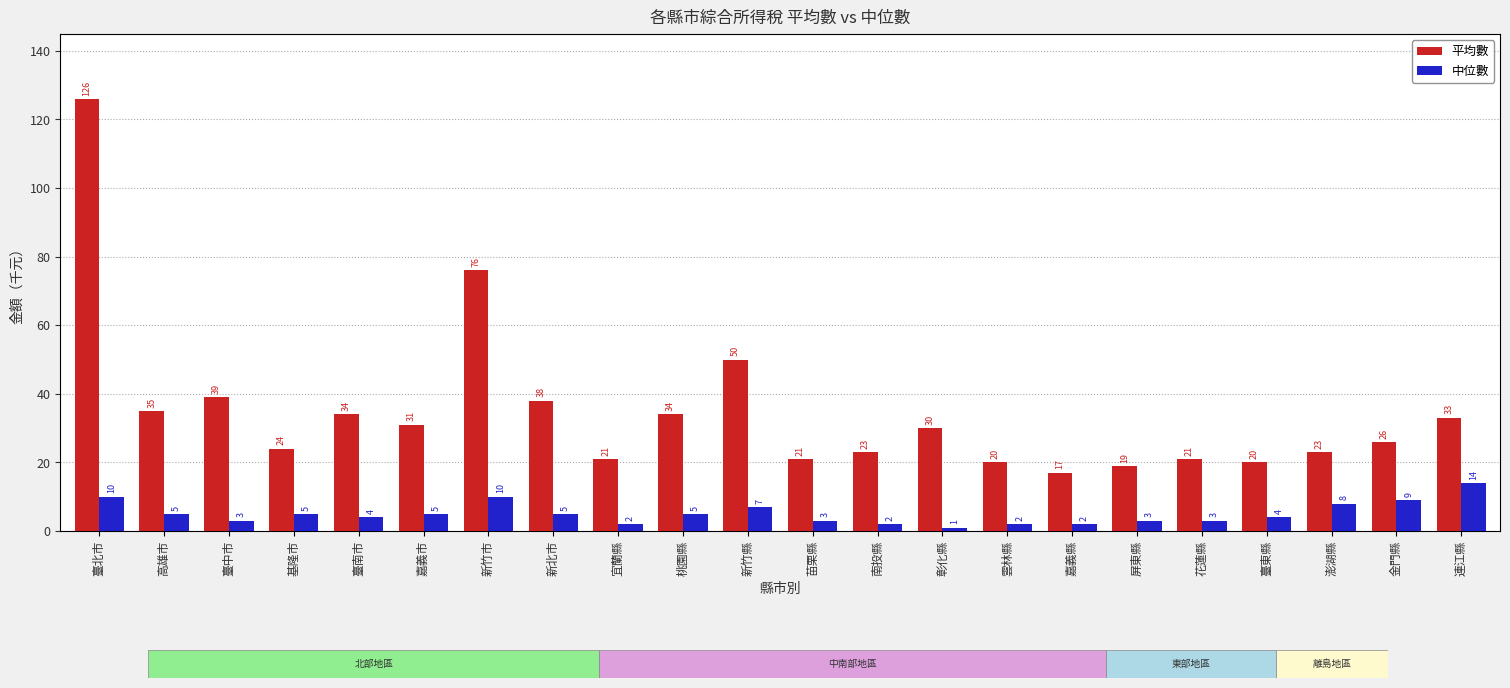

Reading left to right, what are all the values shown in this chart?

平均數: 126	35	39	24	34	31	76	38	21	34	50	21	23	30	20	17	19	21	20	23	26	33
中位數: 10	5	3	5	4	5	10	5	2	5	7	3	2	1	2	2	3	3	4	8	9	14